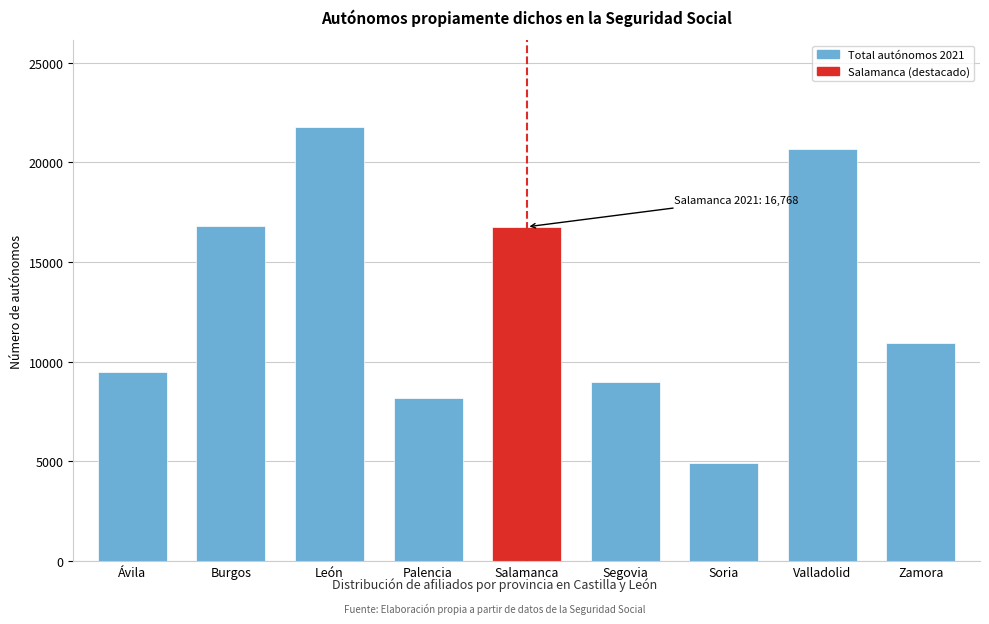

At which category does the chart reach its minimum across all series?

Soria